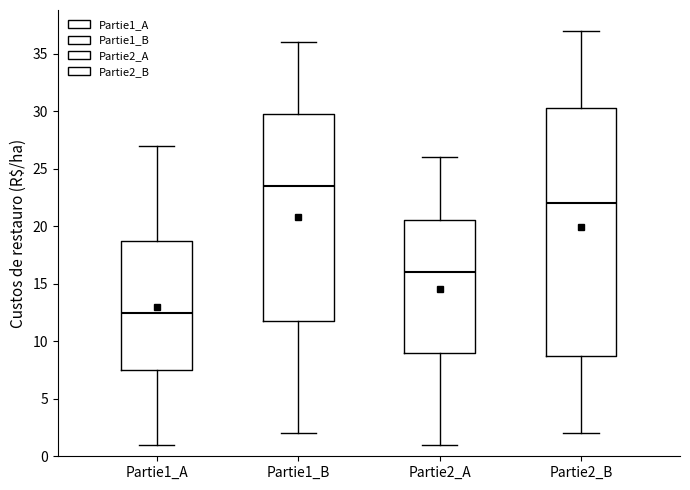

Reading left to right, read every box against the y-axis: the position of its median line, the range the box covers, and the ends of its whiskers. The values are not printed on the chart, so give them approximately, as read against the axis.

Partie1_A: median 12.5, box 7.5 to 19.0, whiskers 1.0 to 27.0
Partie1_B: median 23.5, box 12.0 to 30.0, whiskers 2.0 to 36.0
Partie2_A: median 16.0, box 9.0 to 20.5, whiskers 1.0 to 26.0
Partie2_B: median 22.0, box 9.0 to 30.5, whiskers 2.0 to 37.0